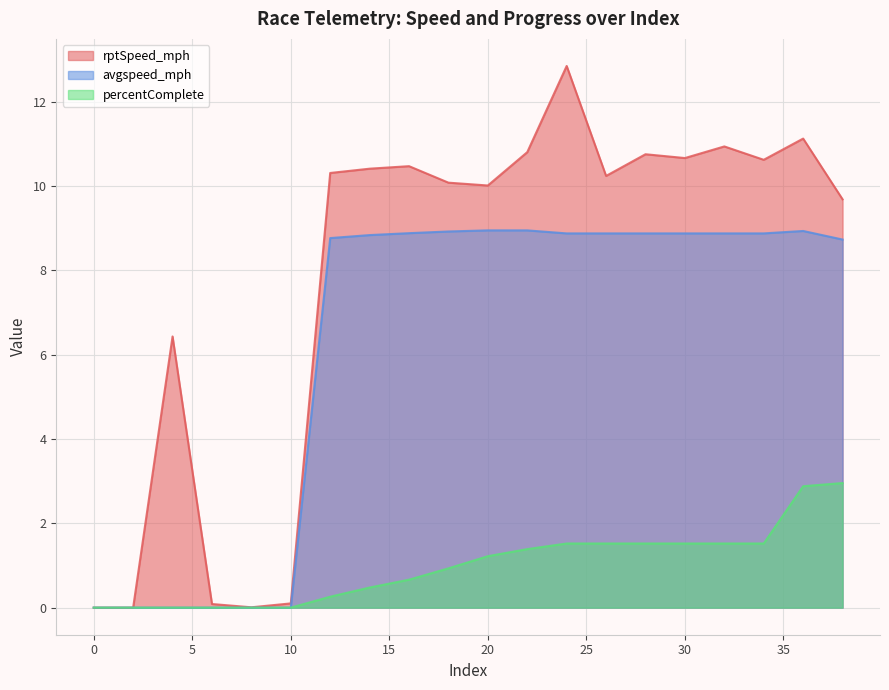

Between which two adjacent categories do percentComplete and avgspeed_mph first intersect?

10 and 12